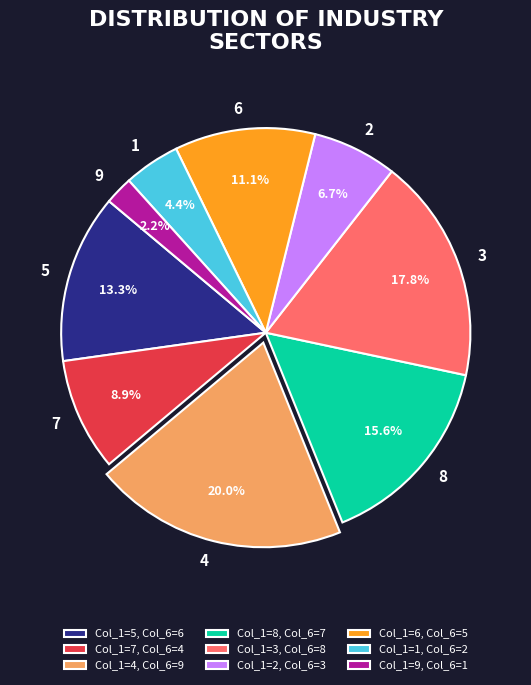

Is the sum of 7 and 9 greater than half?

No